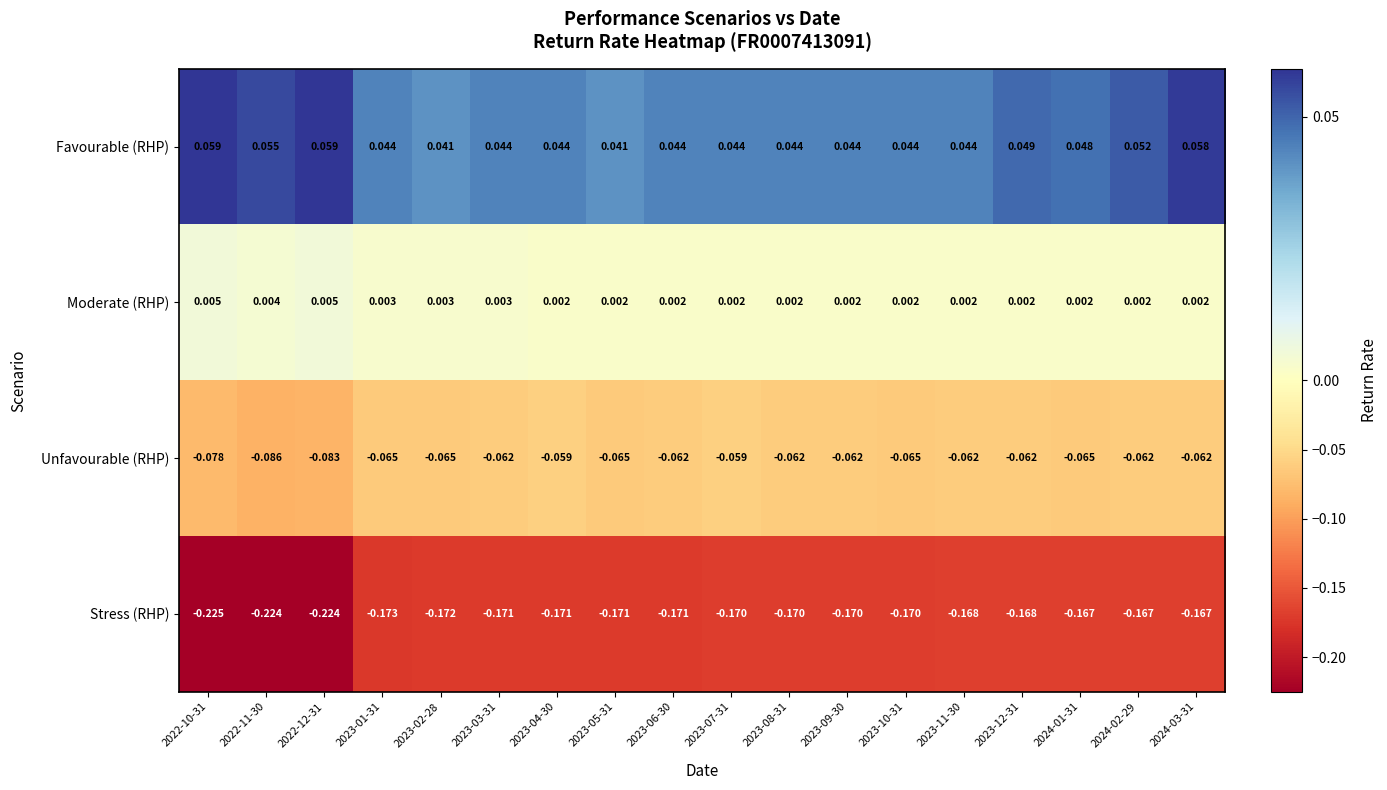

List the series in order of their overall mean, highest first.

Favourable (RHP), Moderate (RHP), Unfavourable (RHP), Stress (RHP)